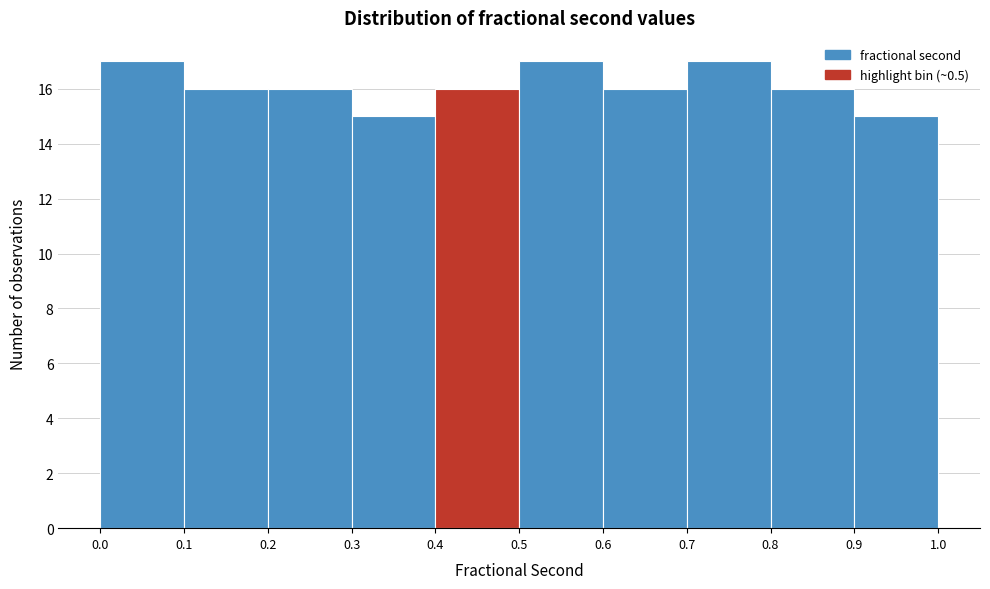

Reading left to right, list every bar in this chart as the range it spans on the x-axis followed by its height. The values are not printed on the chart, so give them approximately, as read against the axis.

0.0 to 0.1: 17
0.1 to 0.2: 16
0.2 to 0.3: 16
0.3 to 0.4: 15
0.4 to 0.5: 16
0.5 to 0.6: 17
0.6 to 0.7: 16
0.7 to 0.8: 17
0.8 to 0.9: 16
0.9 to 1.0: 15